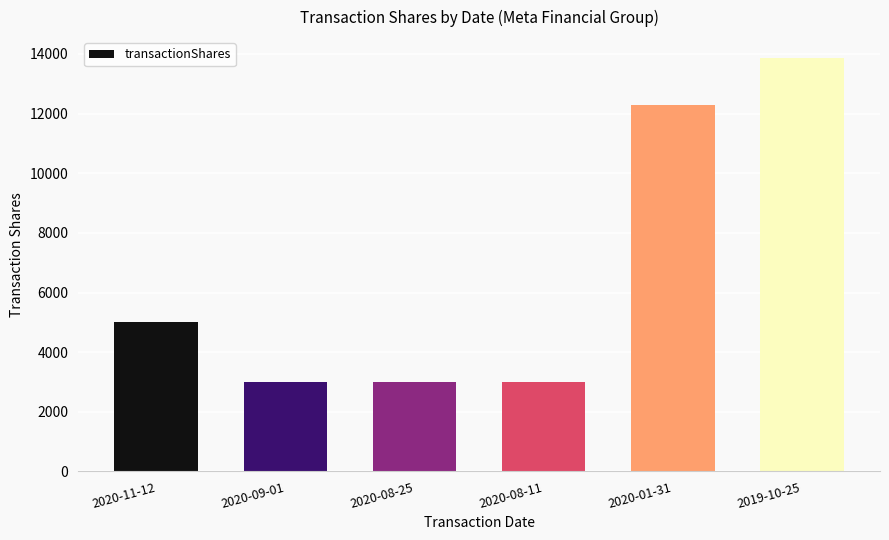

Reading left to right, extract all data points from this chart.

5000	3000	3000	3000	12300	13872